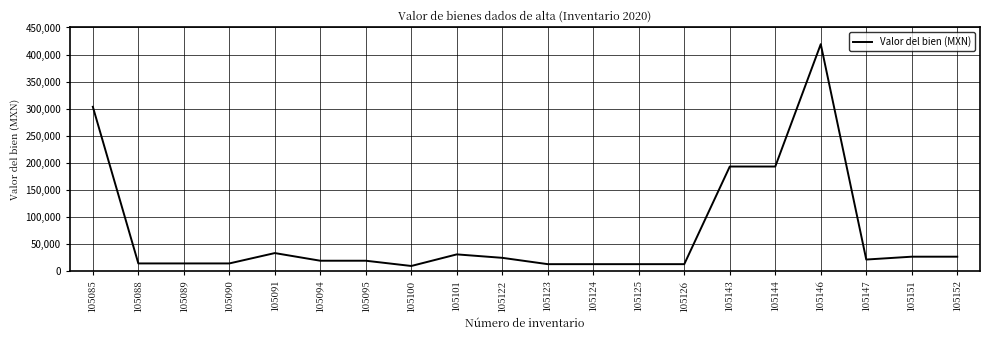

True or false: the data shows 19662.0 at 105095.

True